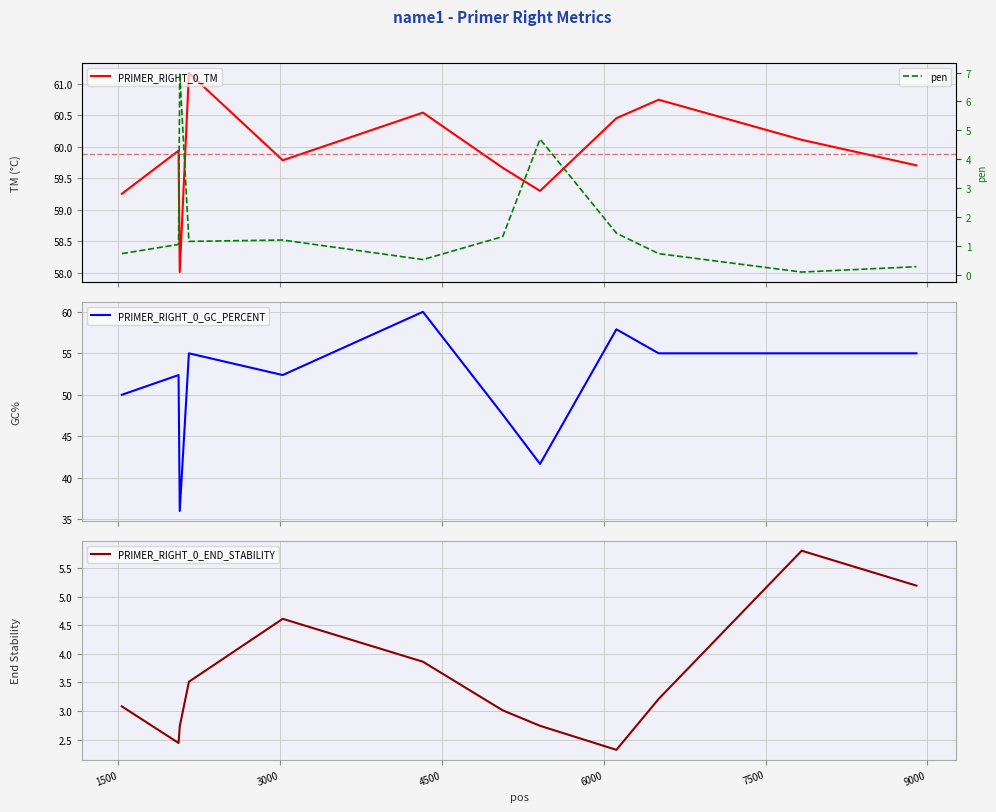

How many lines are shown in the chart?

4